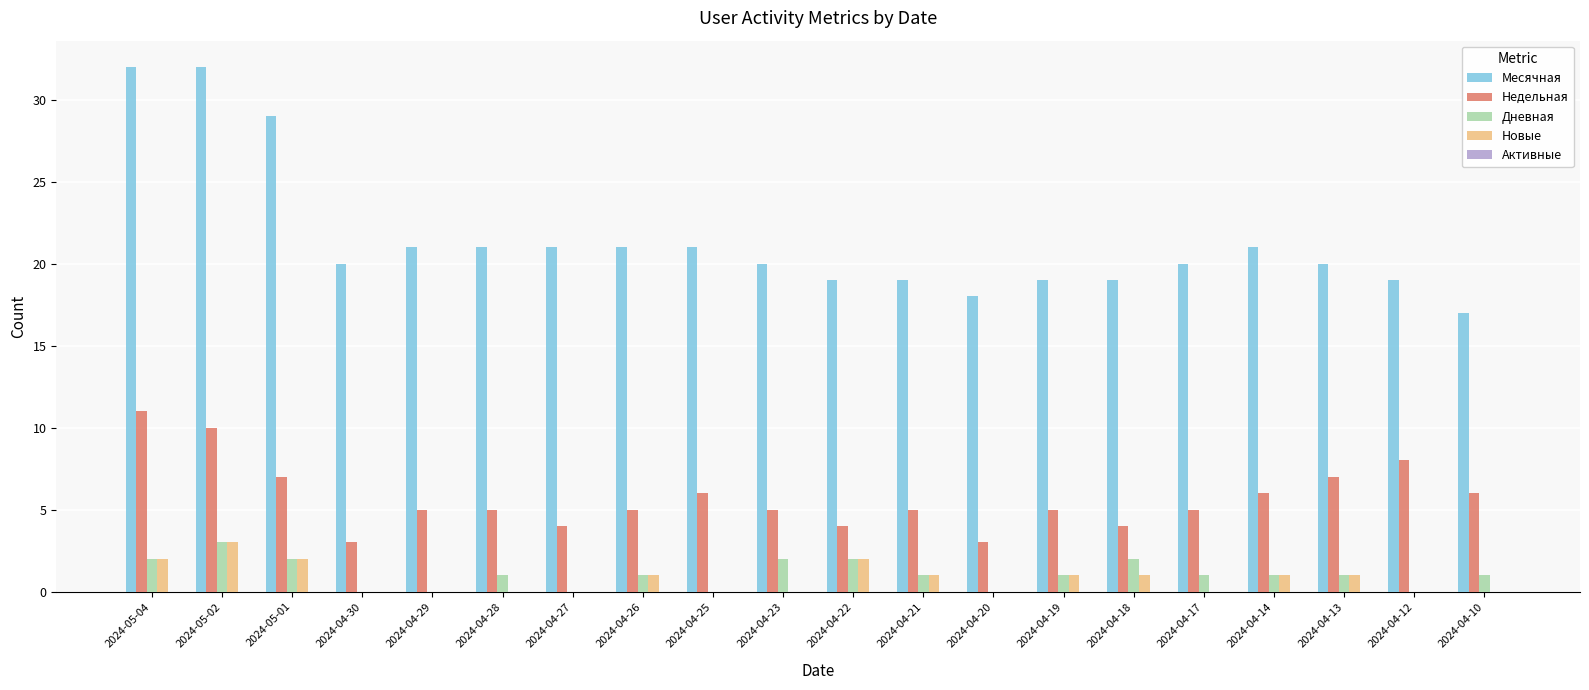

What is the total value across all series at 2024-04-25?

27